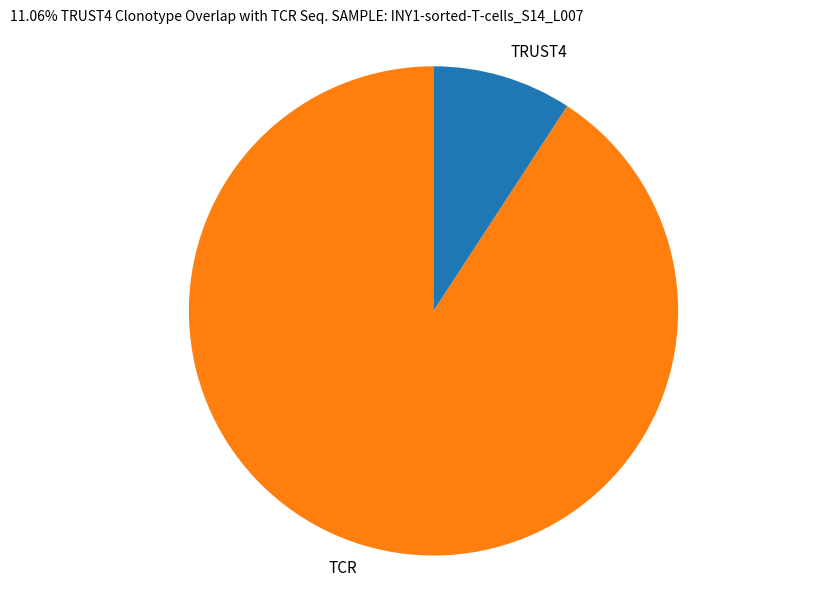

Is it true that TCR is 91% of the pie?

True